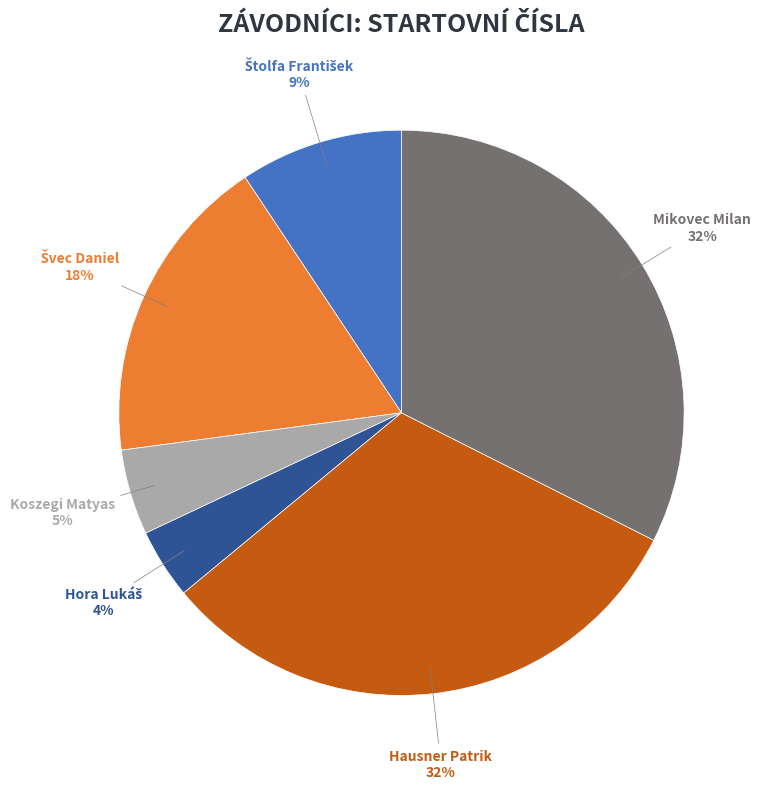

Which slice is the smallest?

Hora Lukáš